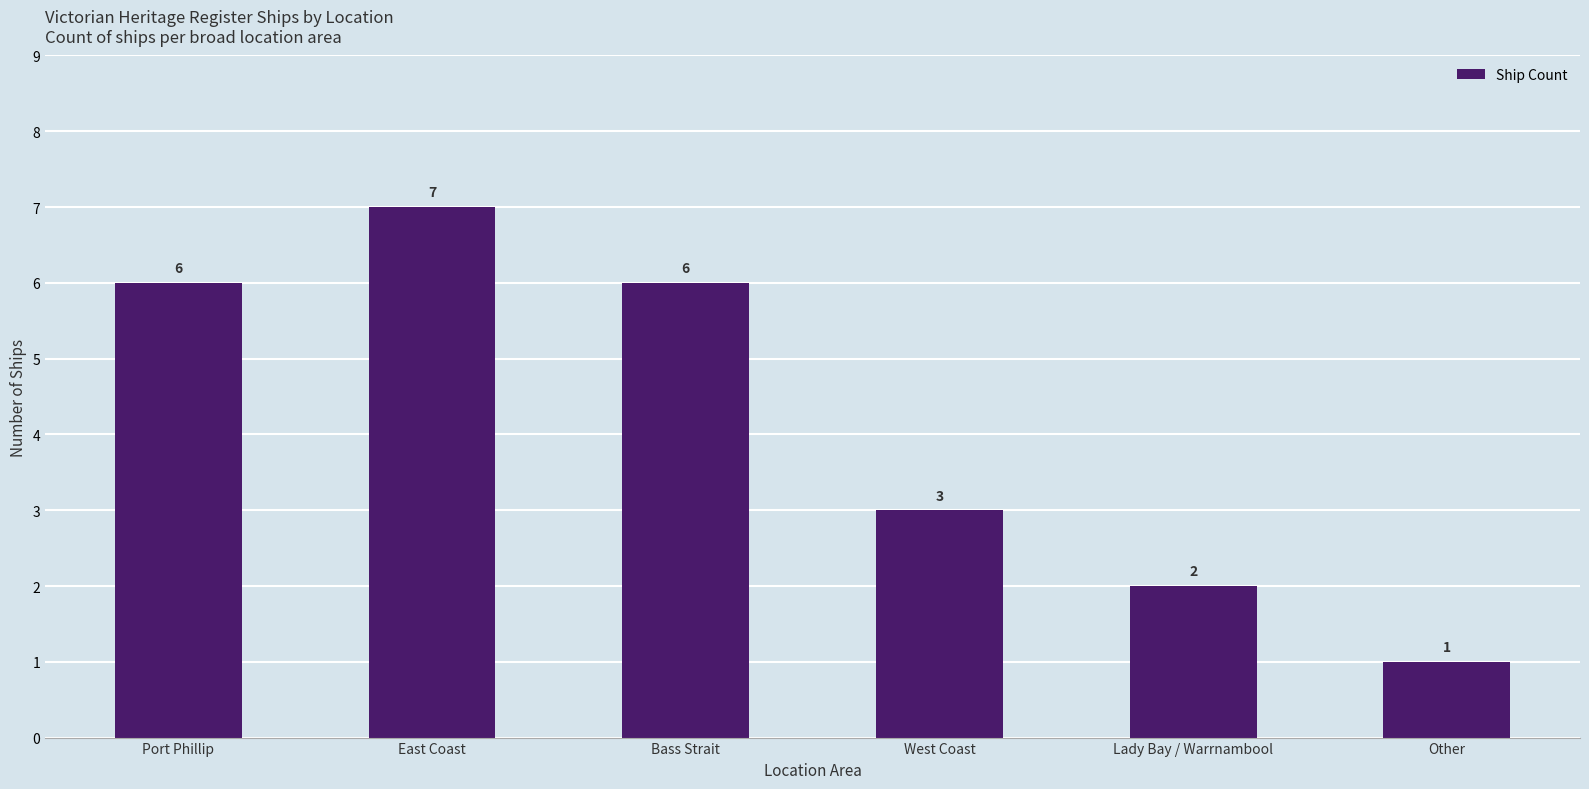

What is the label of the 5th bar from the left?

Lady Bay / Warrnambool